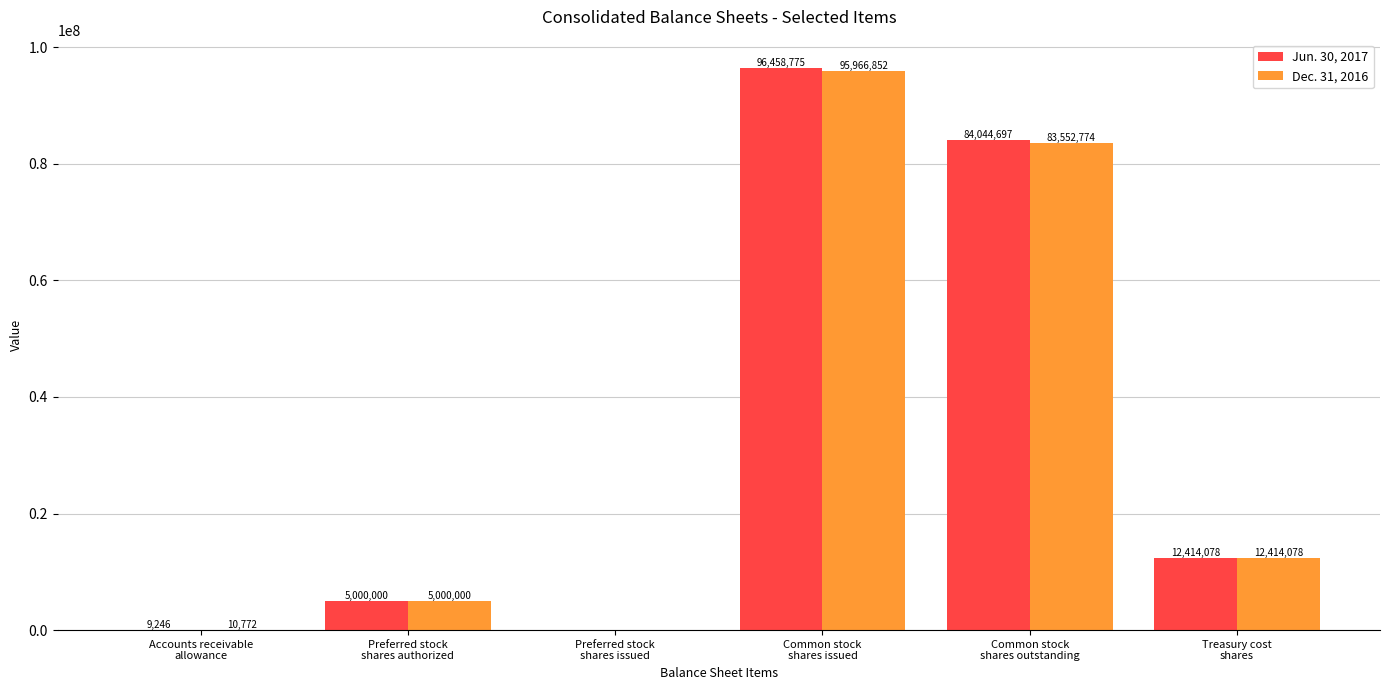

What are all the series names shown in the legend?

Jun. 30, 2017, Dec. 31, 2016